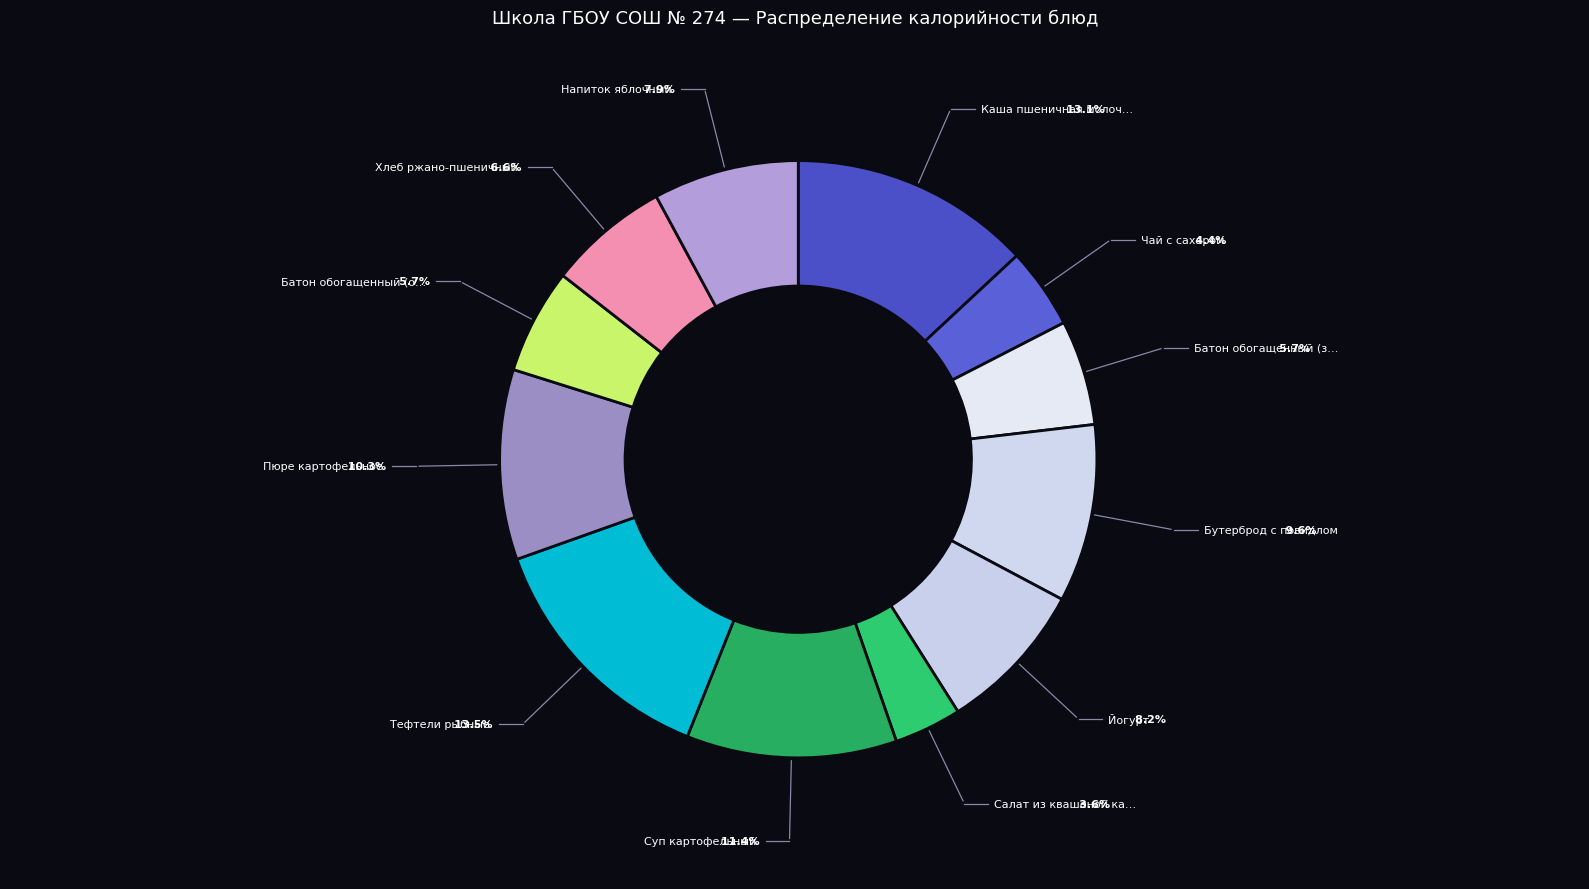

Count the number of slices in the pie.

12